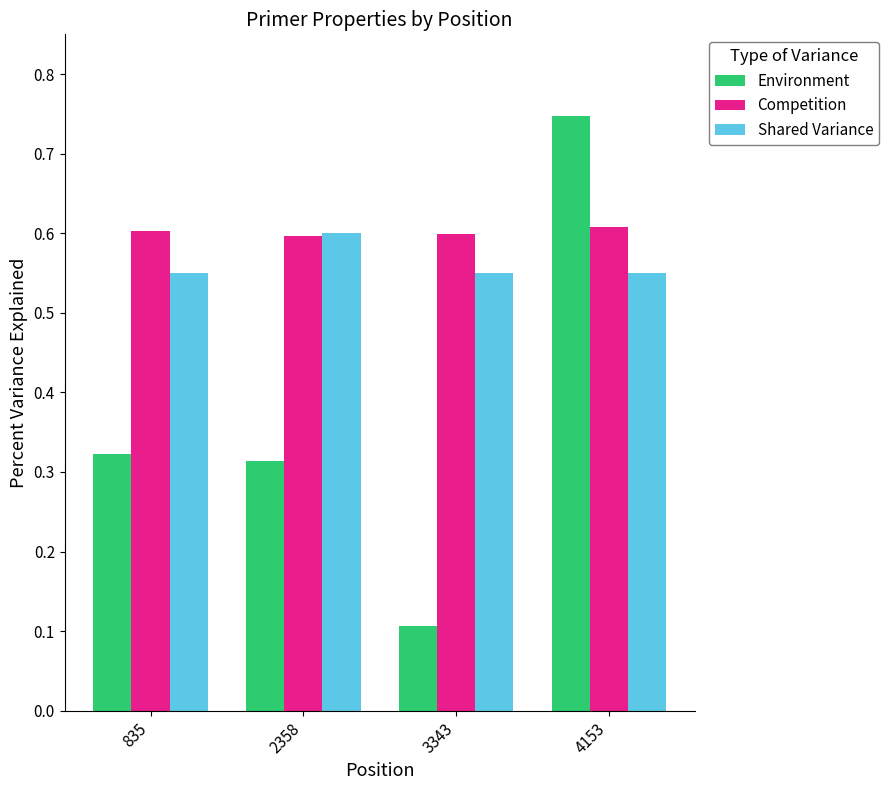

Where is Environment nearest to the value 0?

3343